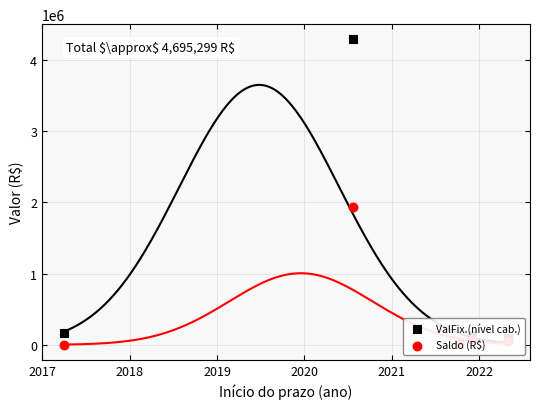

Which series has the largest Y range (max minus min)?

ValFix.(nível cab.)